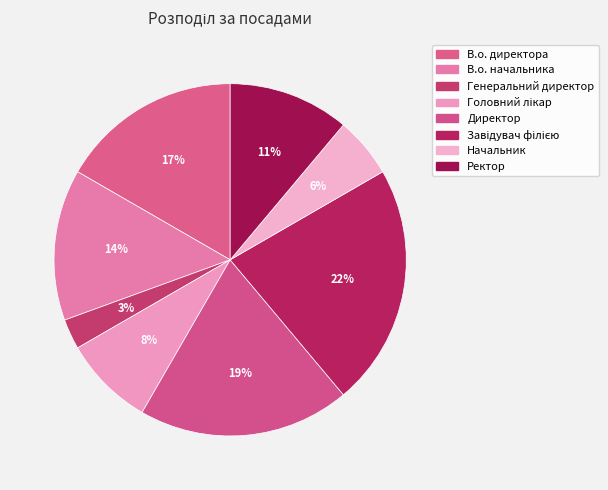

How many segments does this pie chart have?

8